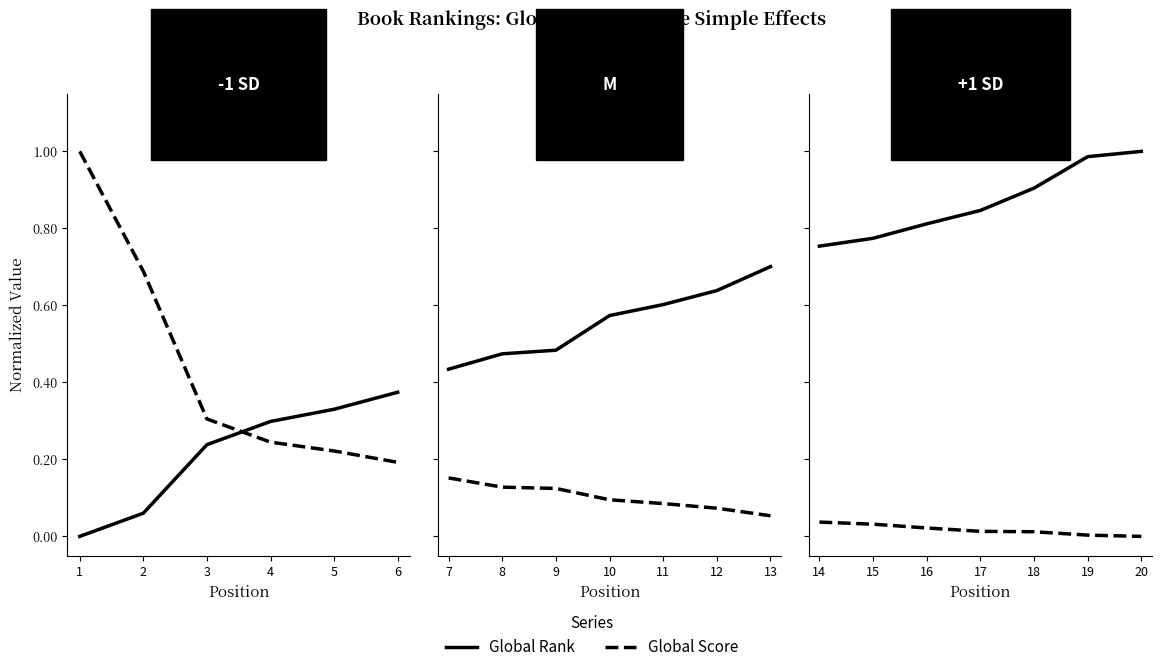

Between 18 and 14, which is larger?

18